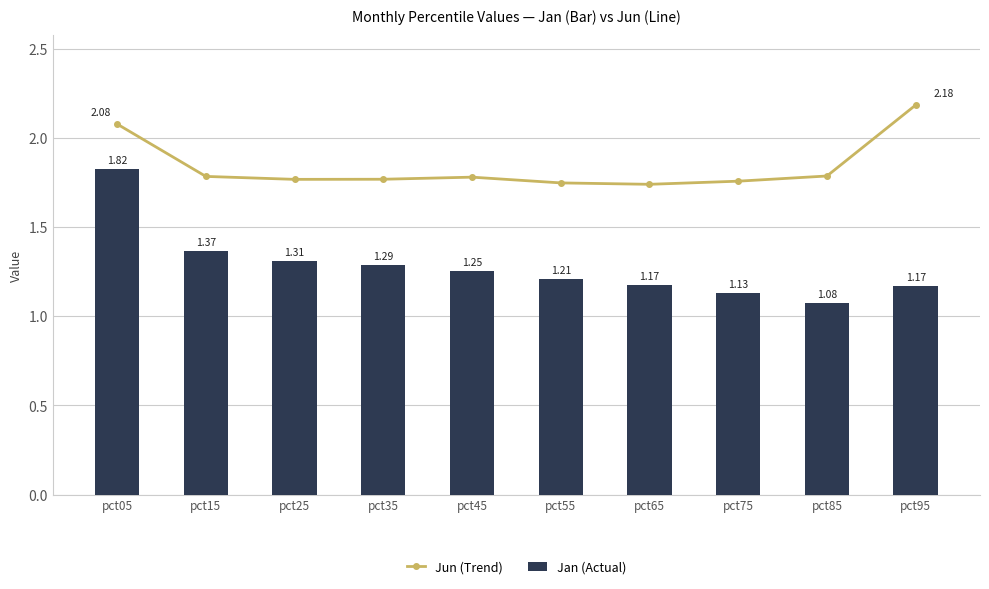

Is the value of Jun (Trend) at pct65 greater than the value of Jan (Actual) at pct15?

Yes